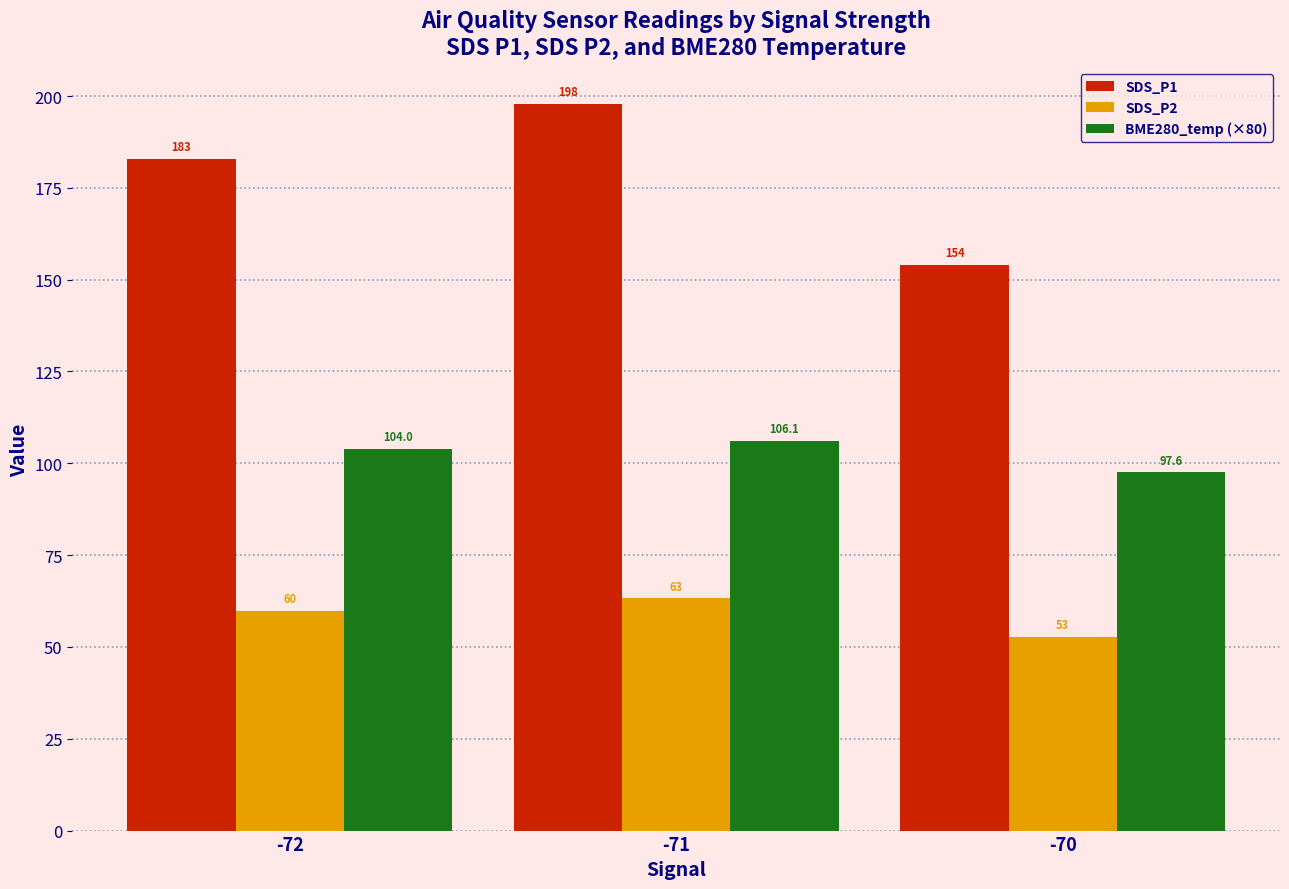

Reading left to right, what are all the values shown in this chart?

SDS_P1: 183.0	197.9	154.1
SDS_P2: 59.8	63.3	52.8
BME280_temp (×80): 104.0	106.1	97.6